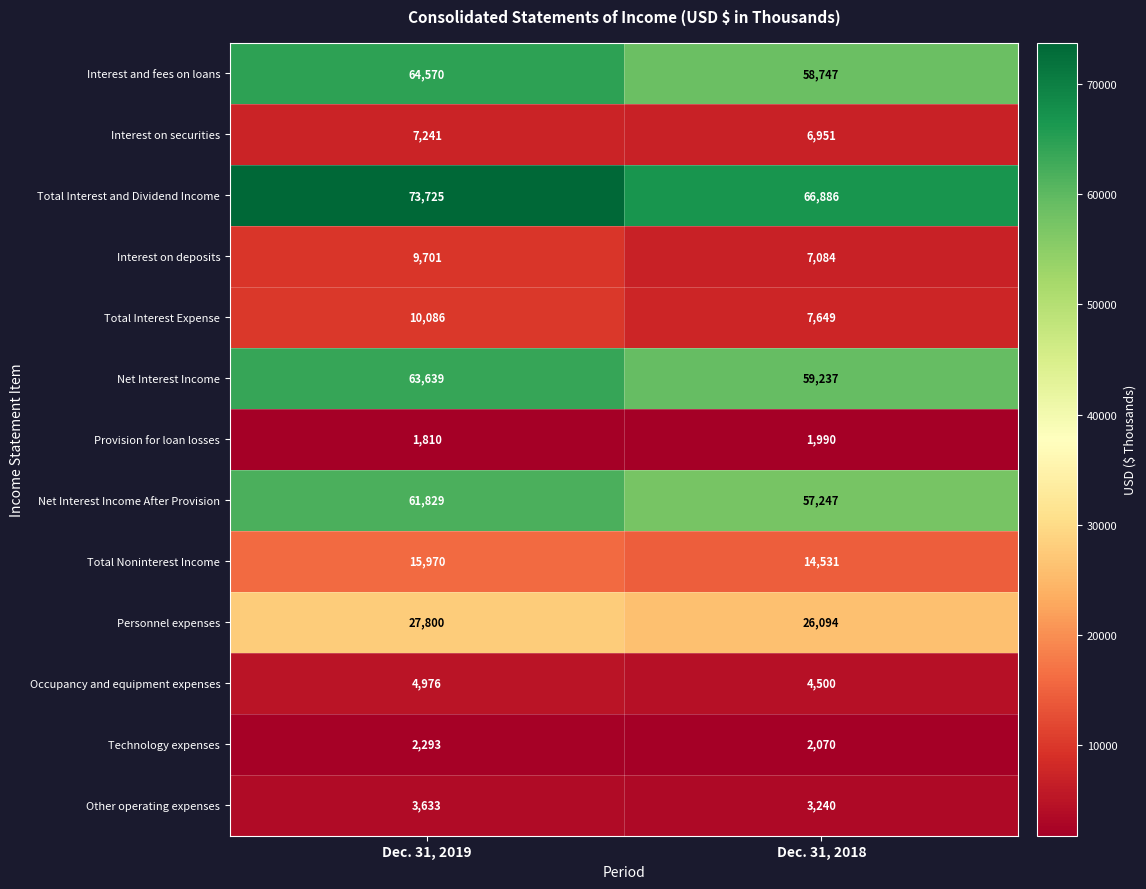

At which label is Interest on deposits closest to 8392?

Dec. 31, 2018